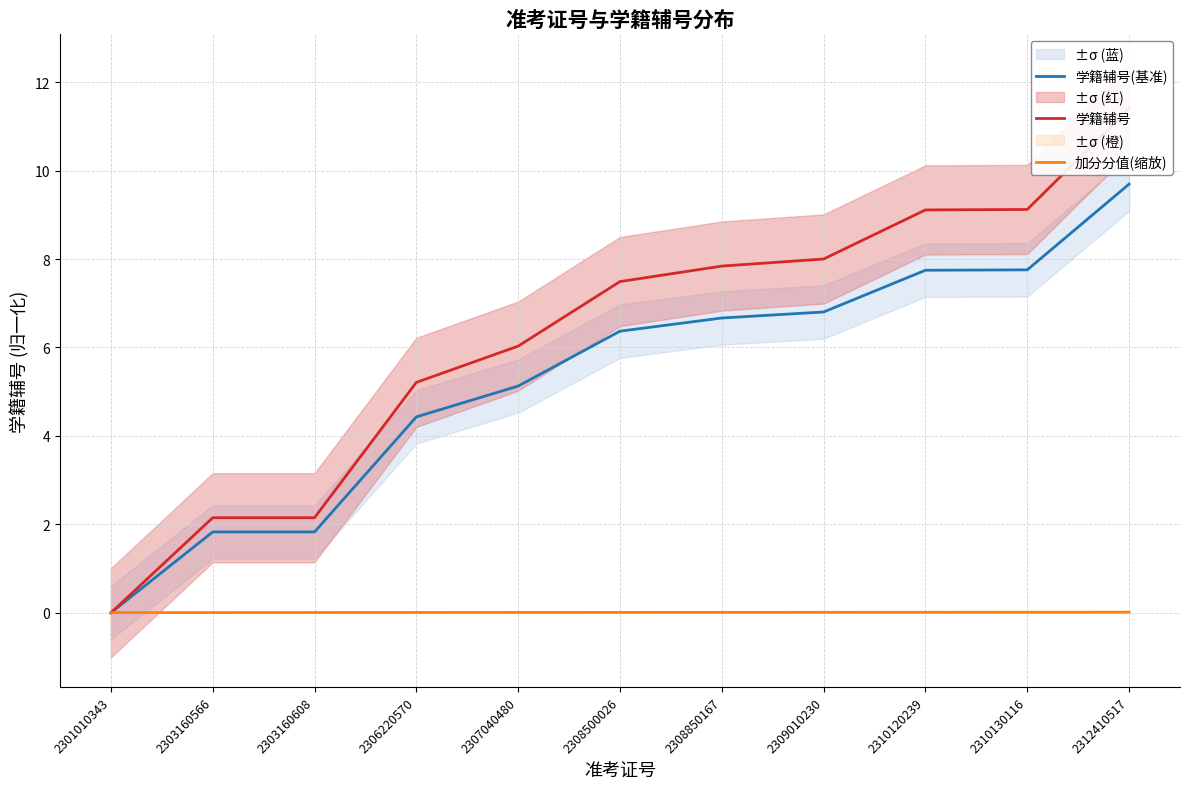

Reading left to right, what are all the values shown in this chart?

学籍辅号(基准): 0.0	1.8	1.8	4.4	5.1	6.4	6.7	6.8	7.7	7.8	9.7
学籍辅号: 0.0	2.2	2.2	5.2	6.0	7.5	7.8	8.0	9.1	9.1	11.4
加分分值(缩放): 0.0	0.0	0.0	0.0	0.0	0.0	0.0	0.0	0.0	0.0	0.0